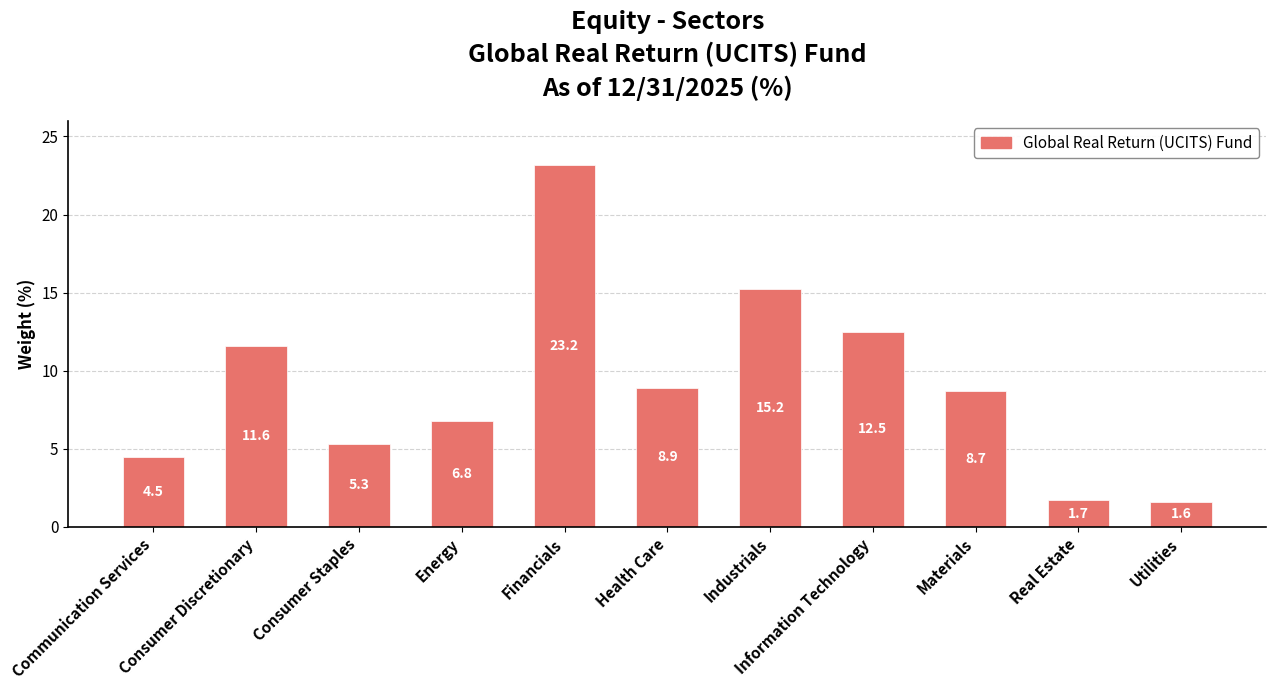

At which category does the chart reach its minimum across all series?

Utilities